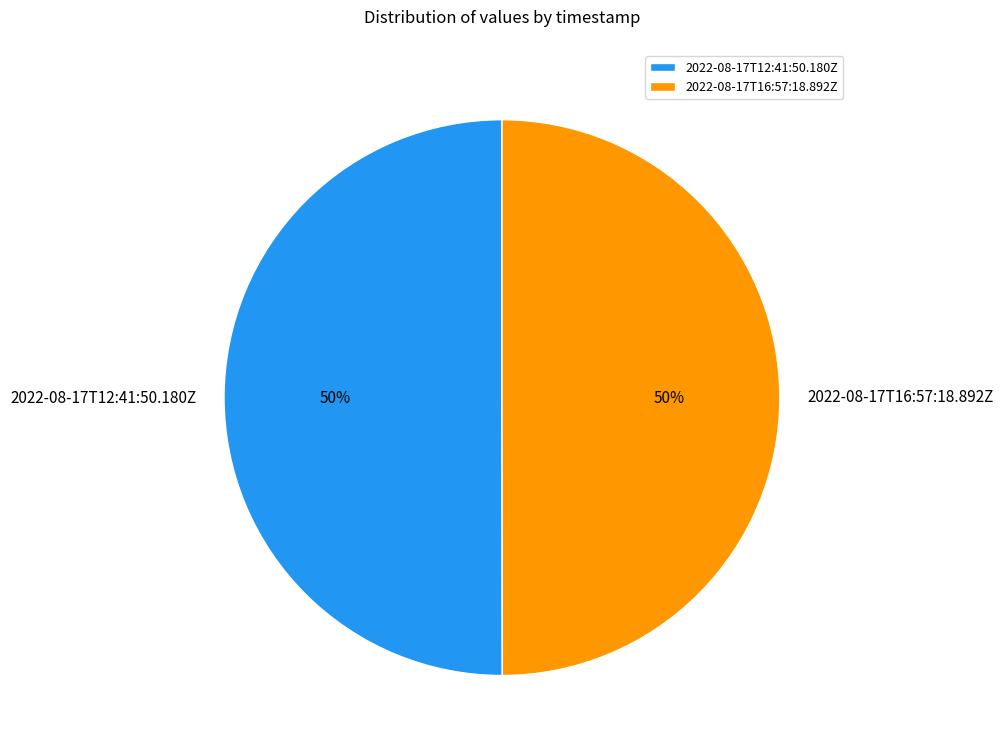

The 2022-08-17T12:41:50.180Z slice represents 55% of the pie. True or false?

False